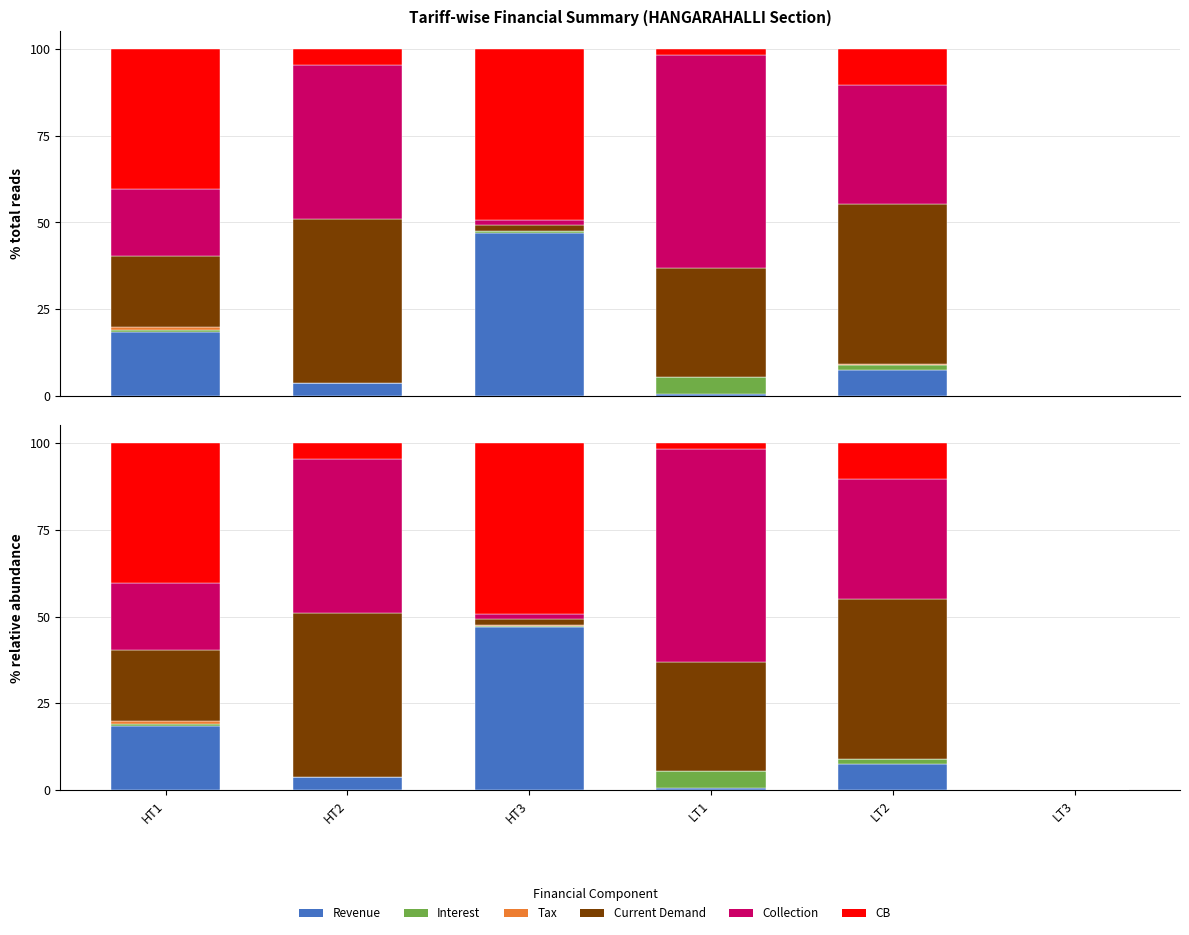

At HT2, list the series in order from largest to smallest.

Current Demand, Collection, CB, Revenue, Tax, Interest